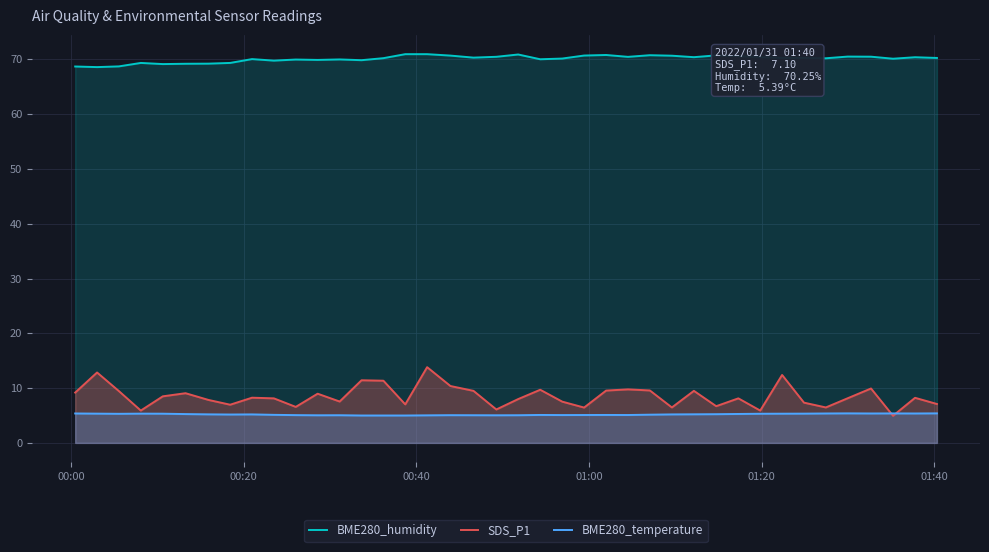

What is the lowest value of the SDS_P1 series?

5.0